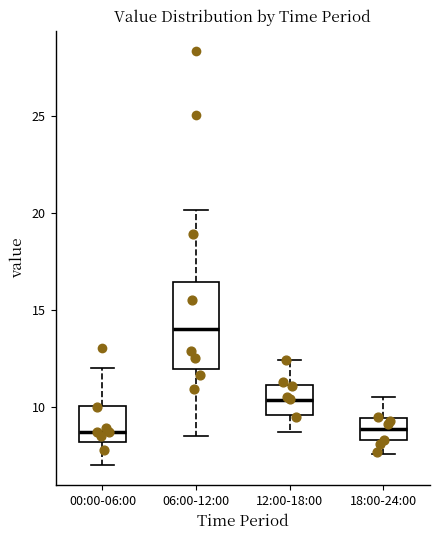

Reading left to right, read every box against the y-axis: the position of its median line, the range the box covers, and the ends of its whiskers. The values are not printed on the chart, so give them approximately, as read against the axis.

00:00-06:00: median 8.5, box 8.0 to 10.0, whiskers 7.0 to 12.0
06:00-12:00: median 14.0, box 12.0 to 16.5, whiskers 8.5 to 20.0
12:00-18:00: median 10.5, box 9.5 to 11.0, whiskers 8.5 to 12.5
18:00-24:00: median 9.0, box 8.5 to 9.5, whiskers 7.5 to 10.5